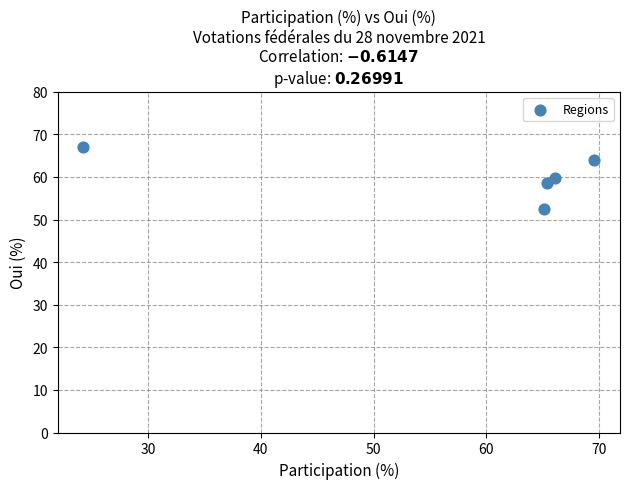

What is the range of X values (max minus min)?

45.3